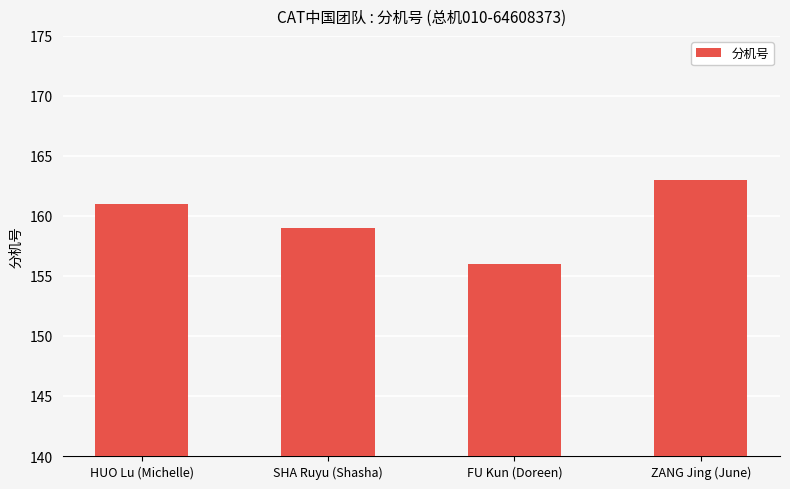

Is it true that the value at SHA Ruyu (Shasha) is 159?

True